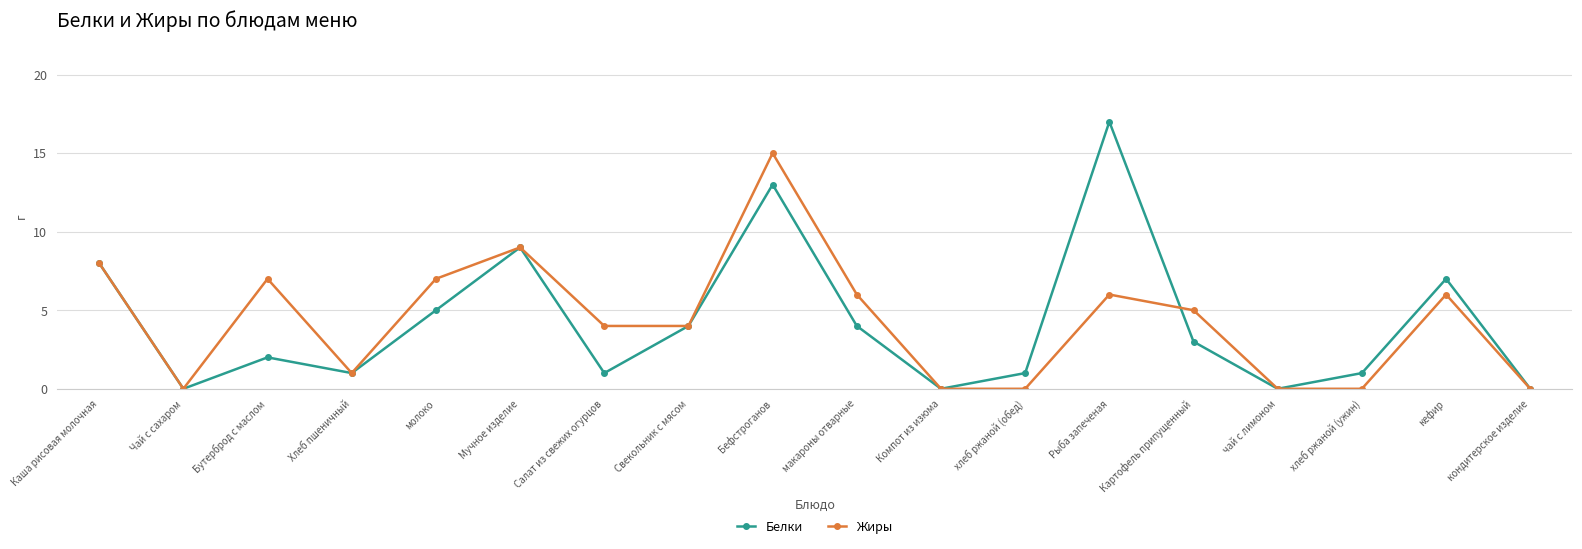

Where is the first local minimum for Белки?

Чай с сахаром